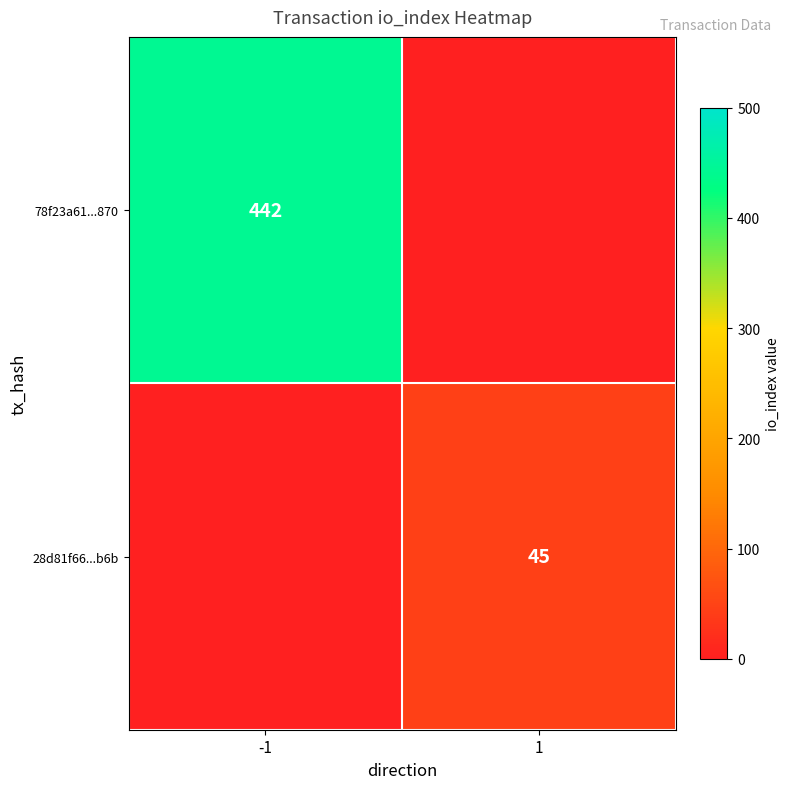

The 28d81f66...b6b series shows 59 at 1. True or false?

False